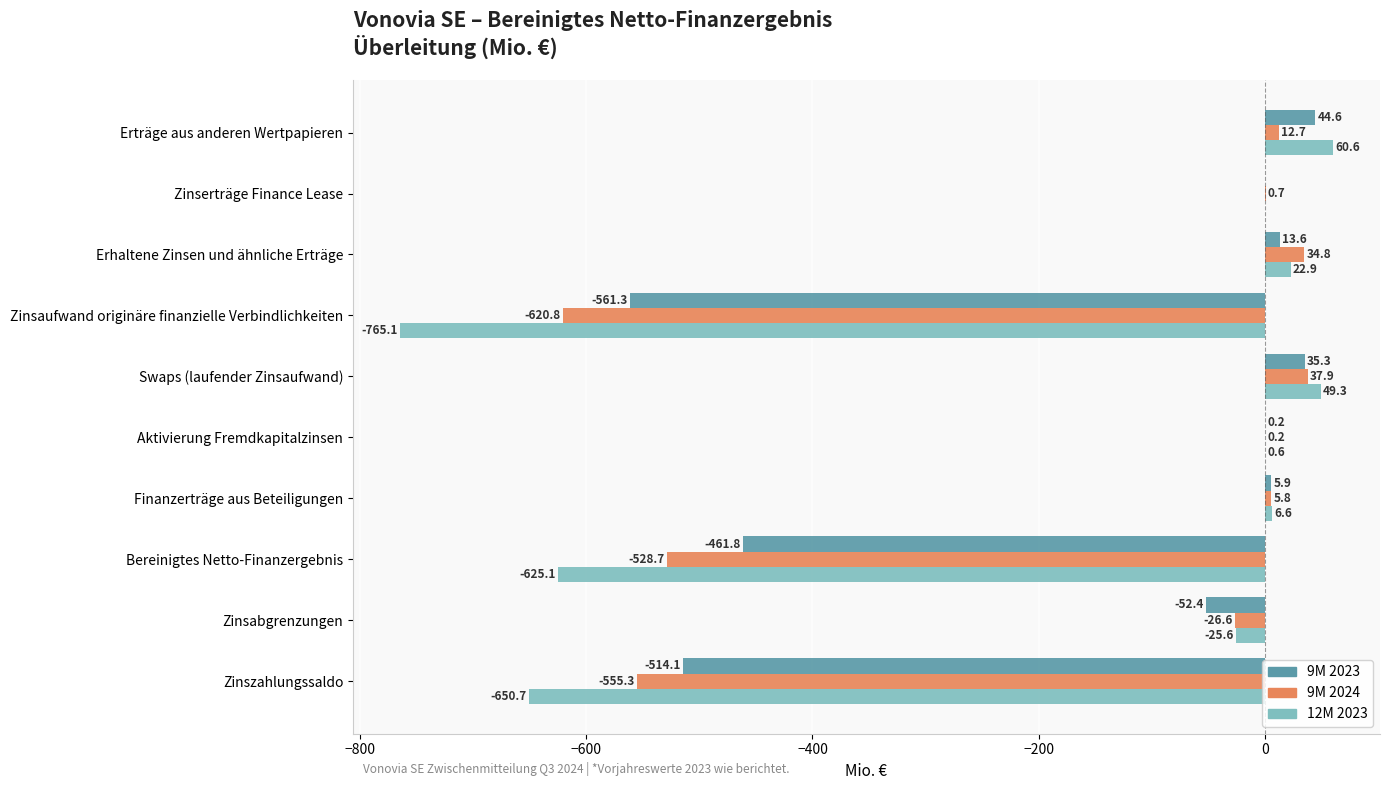

Is the value of 9M 2024 at Finanzerträge aus Beteiligungen greater than the value of 12M 2023 at Aktivierung Fremdkapitalzinsen?

Yes